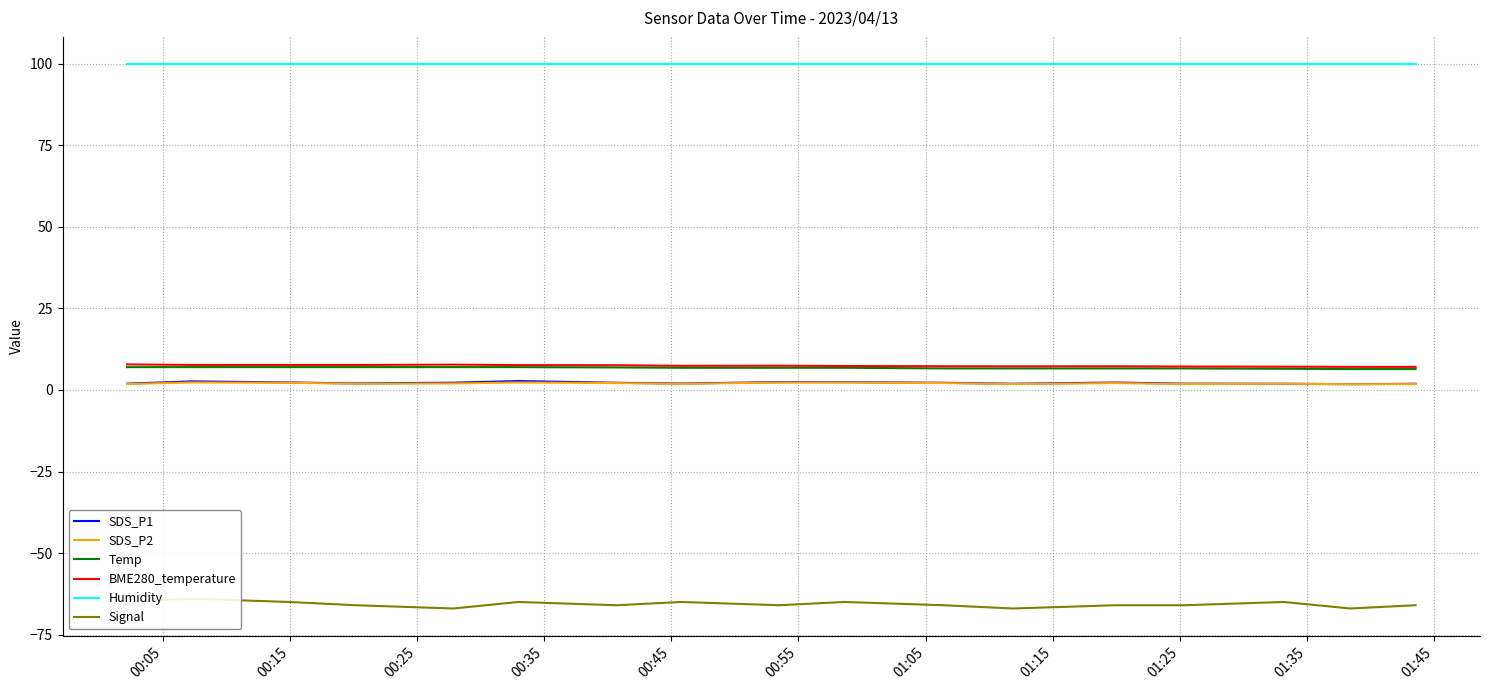

What is the highest value of the Temp series?

7.0